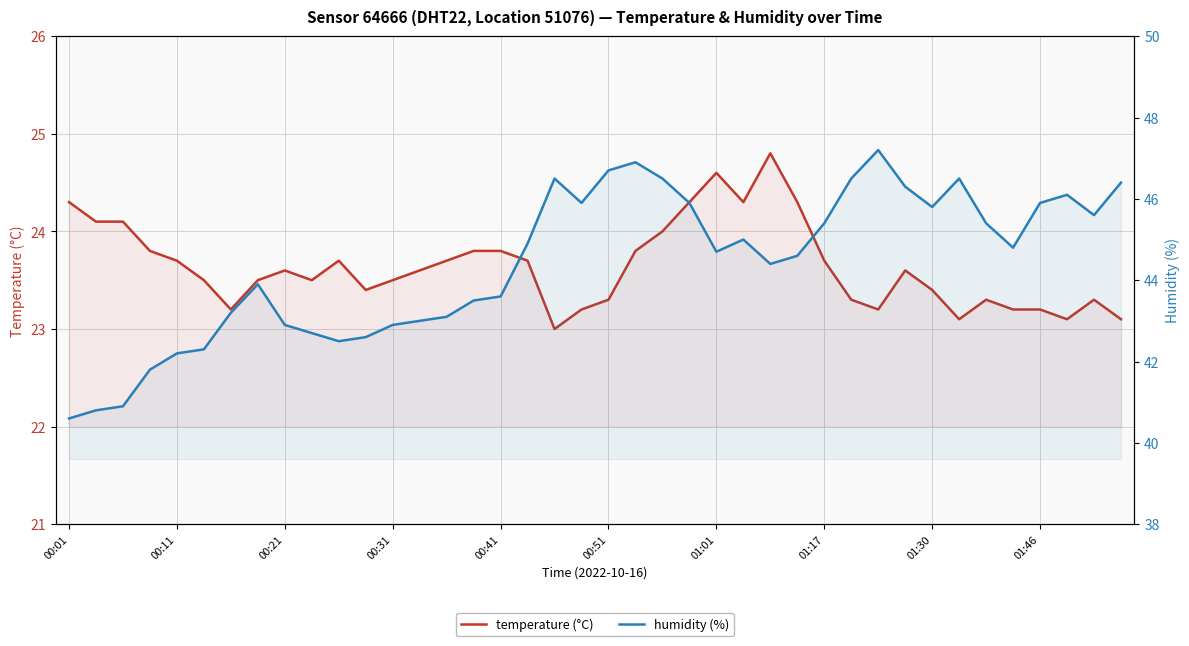

True or false: humidity and temperature cross at least once.

False